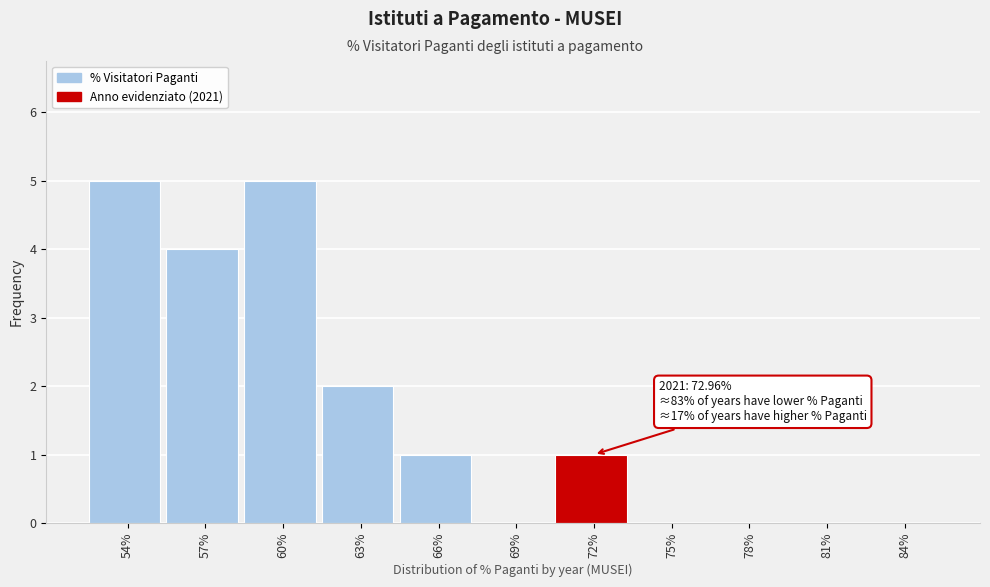

Reading right to left, list all the values displayed in this chart.

84%=0	81%=0	78%=0	75%=0	72%=1	69%=0	66%=1	63%=2	60%=5	57%=4	54%=5